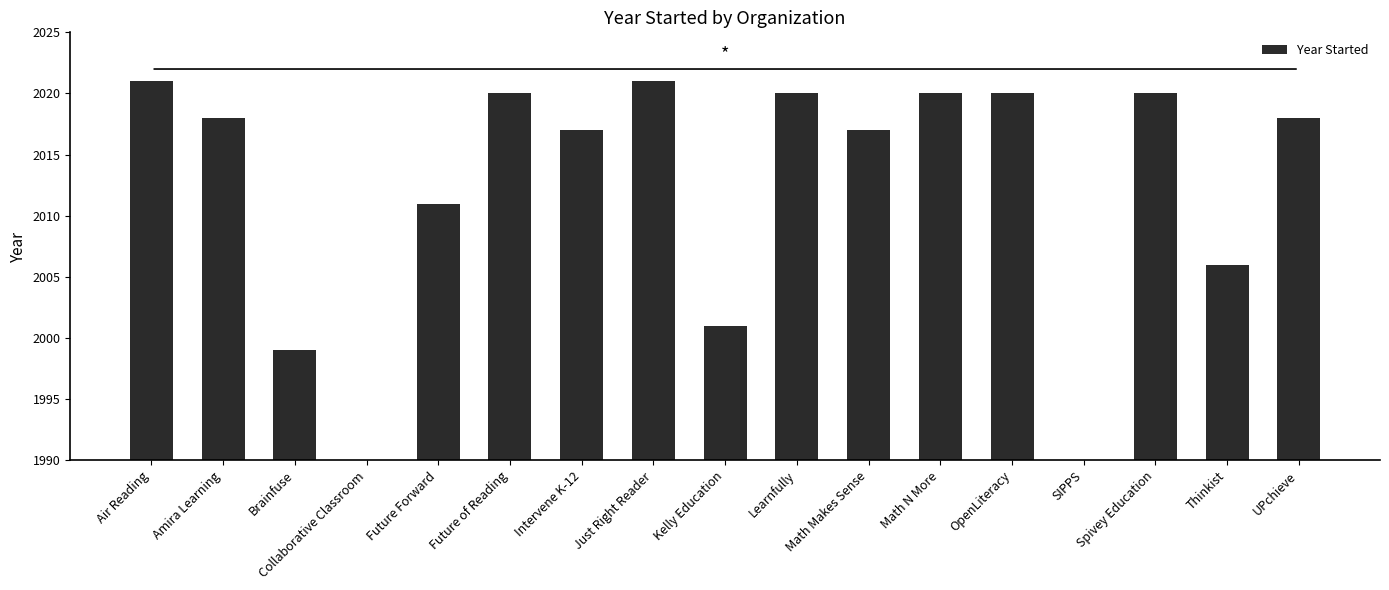

Reading left to right, extract all data points from this chart.

2021	2018	1999	1980	2011	2020	2017	2021	2001	2020	2017	2020	2020	1980	2020	2006	2018